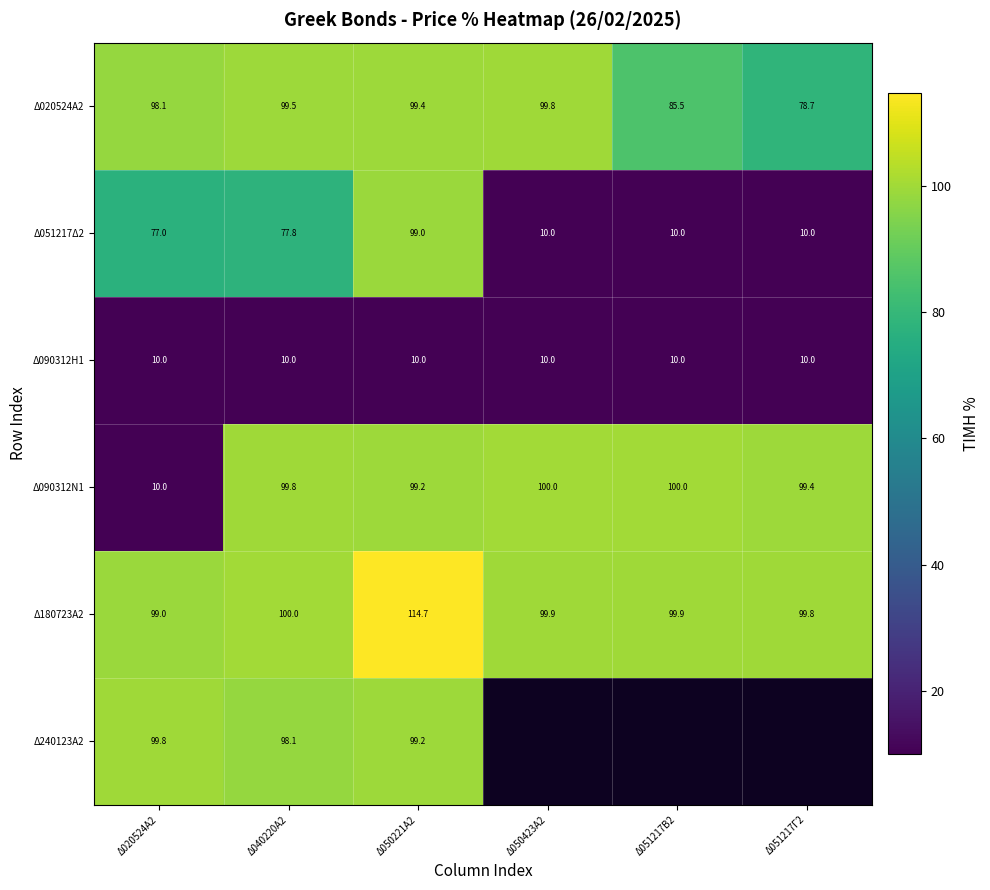

The Δ051217Δ2 series shows 115.2 at Δ040220Α2. True or false?

False